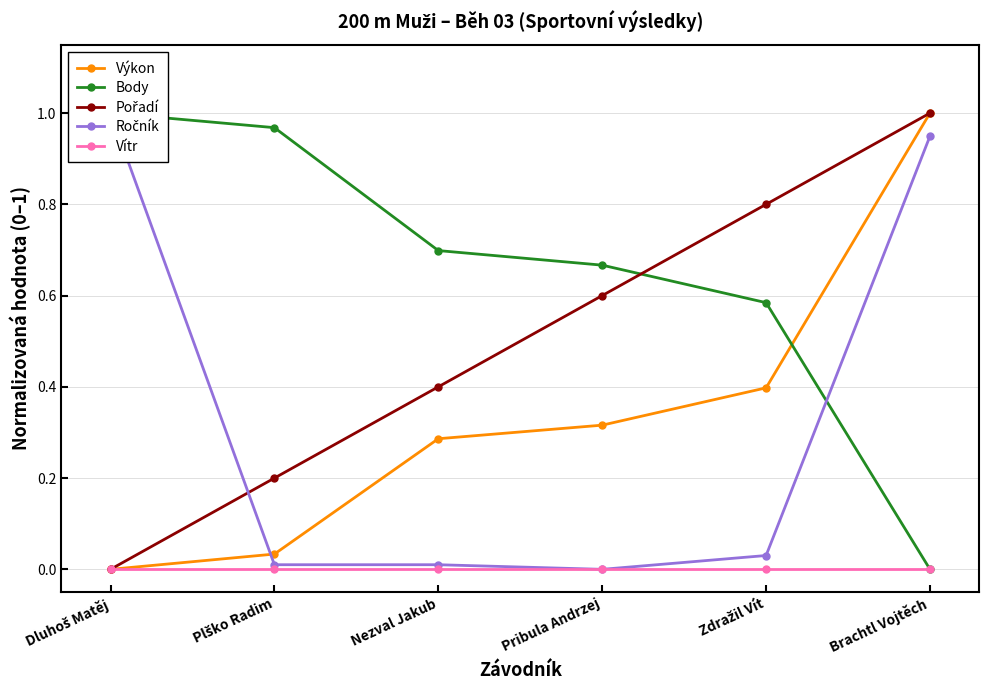

Which label corresponds to the largest value in the chart?

Dluhoš Matěj